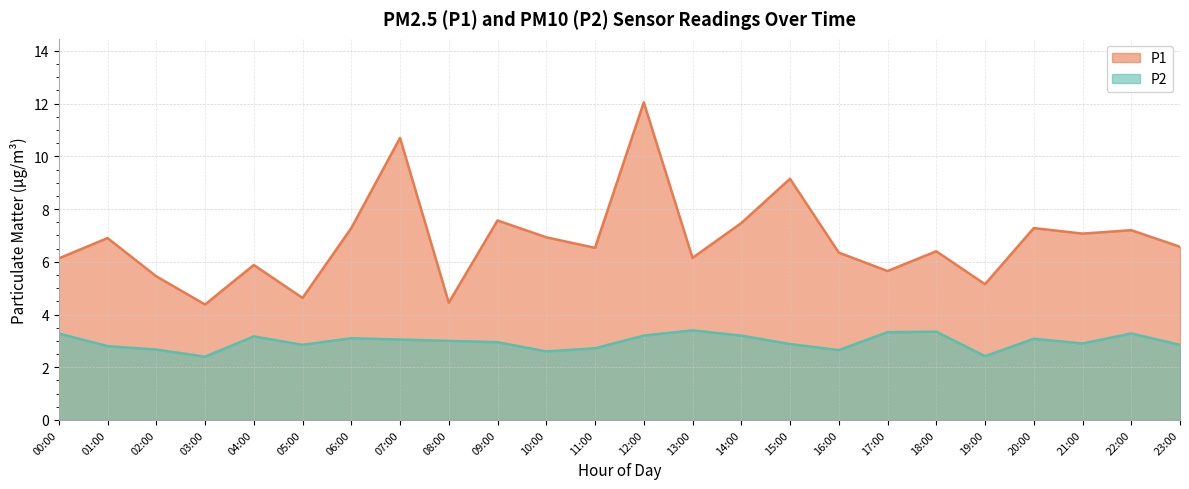

Which category has the highest value in the P1 series?

12:00